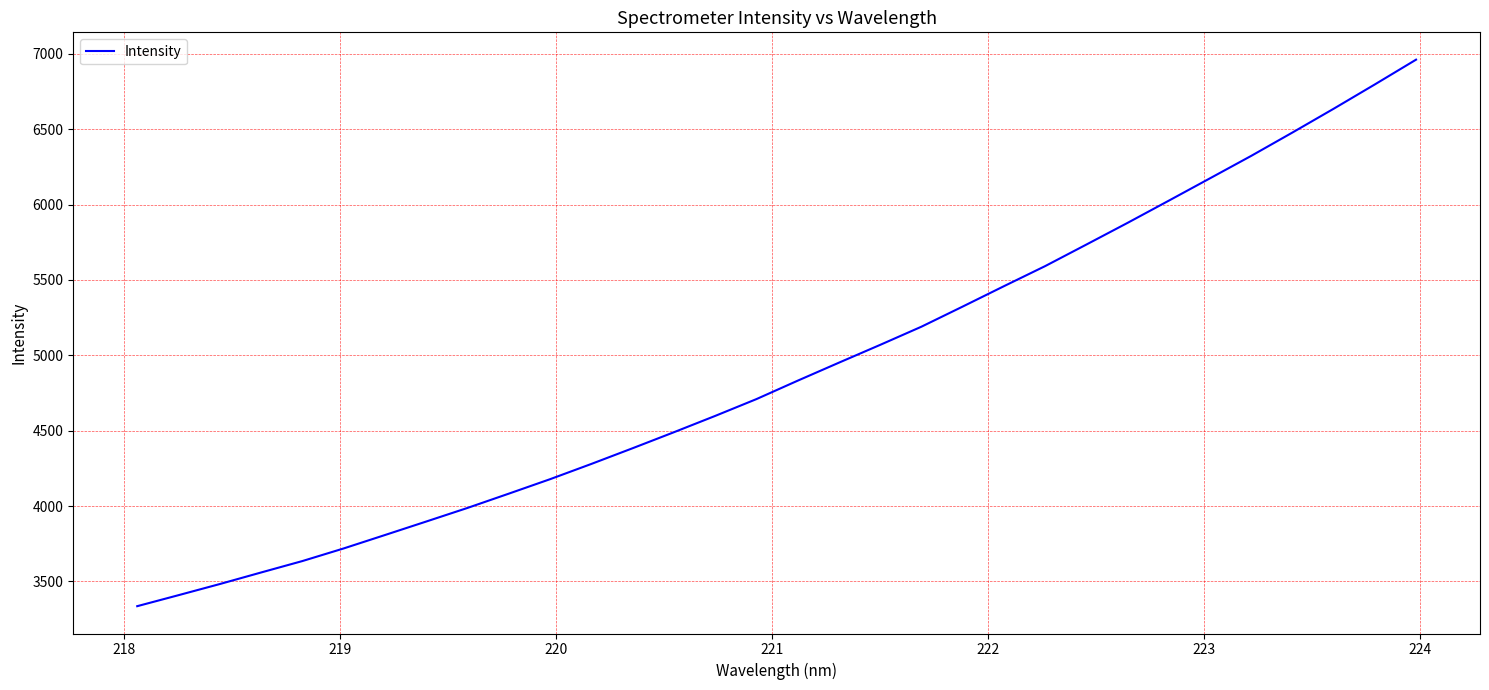

What is the greatest value displayed?

6960.9